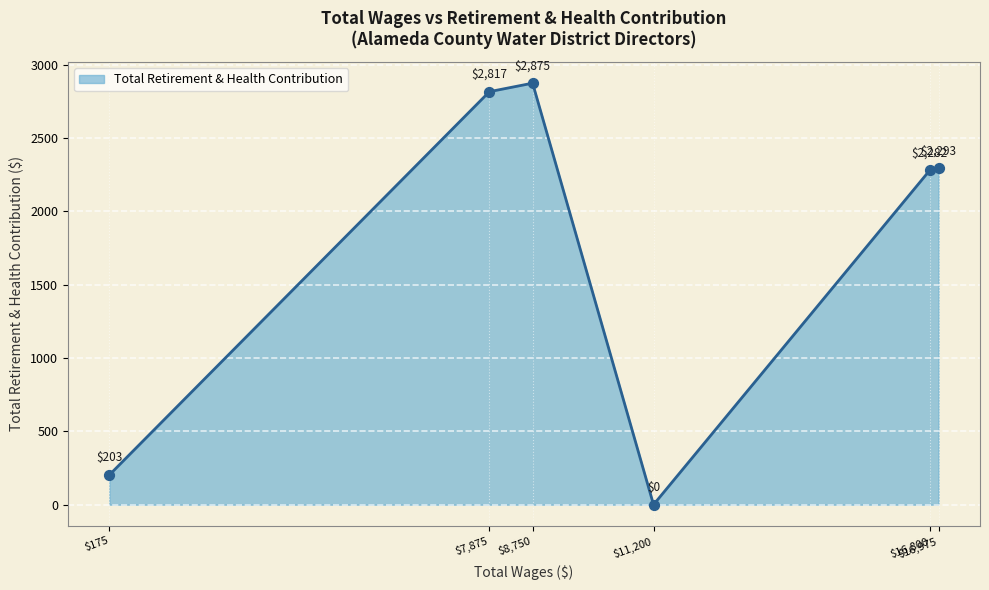

What is the sum of all values?

10470